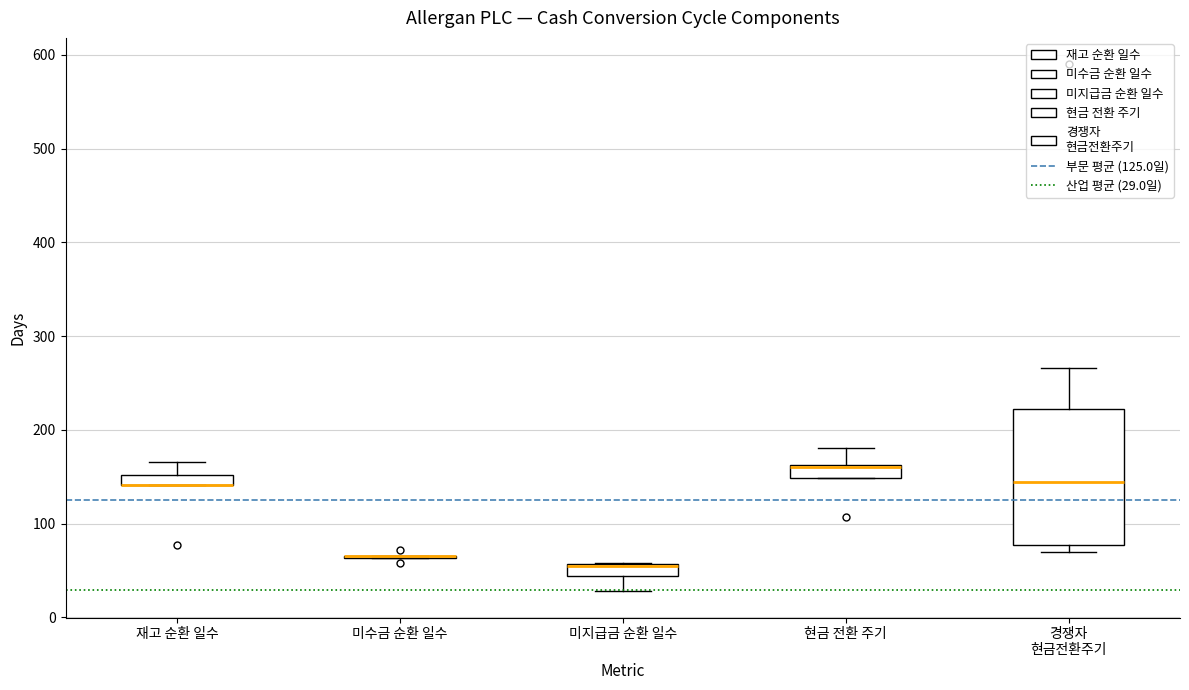

Comparing the boxes themselves (not the whiskers), which one is the tallest?

경쟁자 현금전환주기